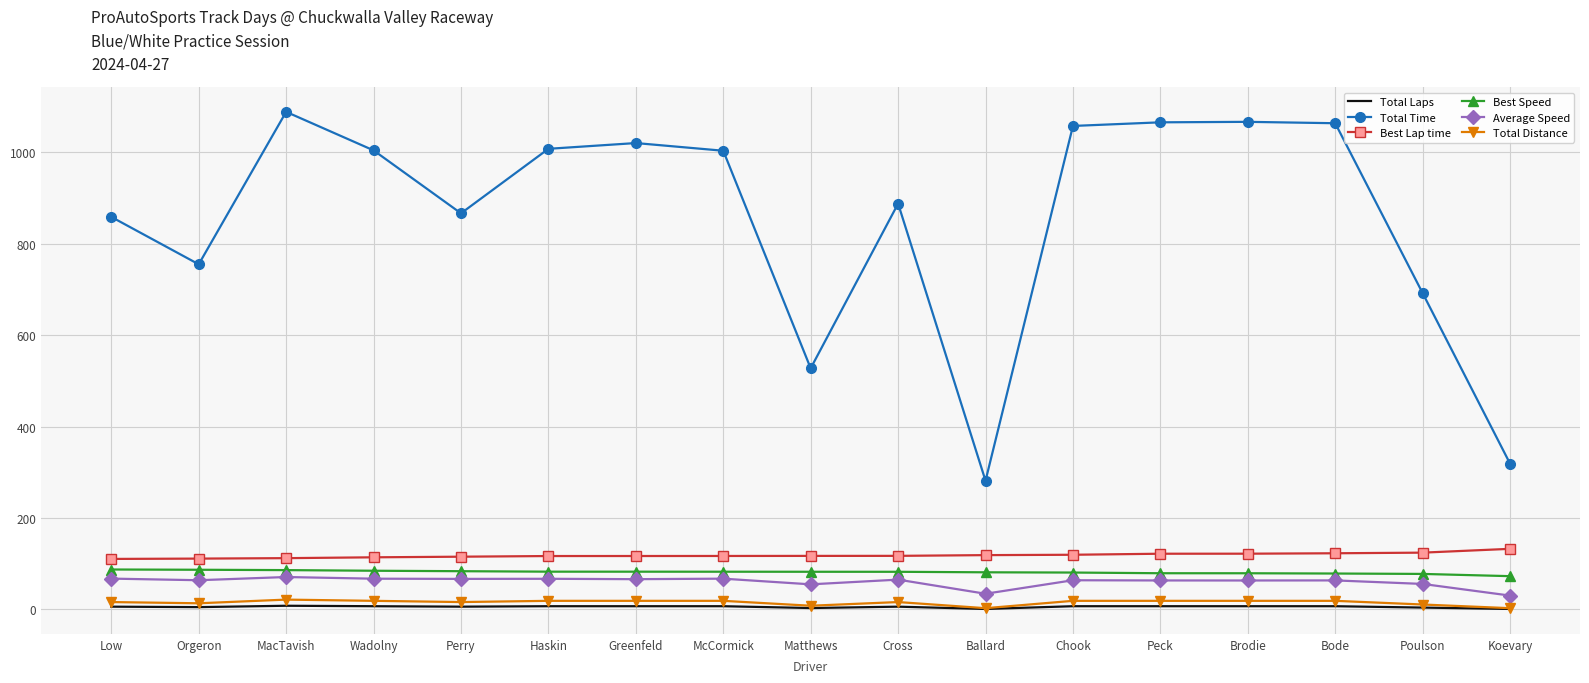

Which series has the largest total across all categories?

Total Time